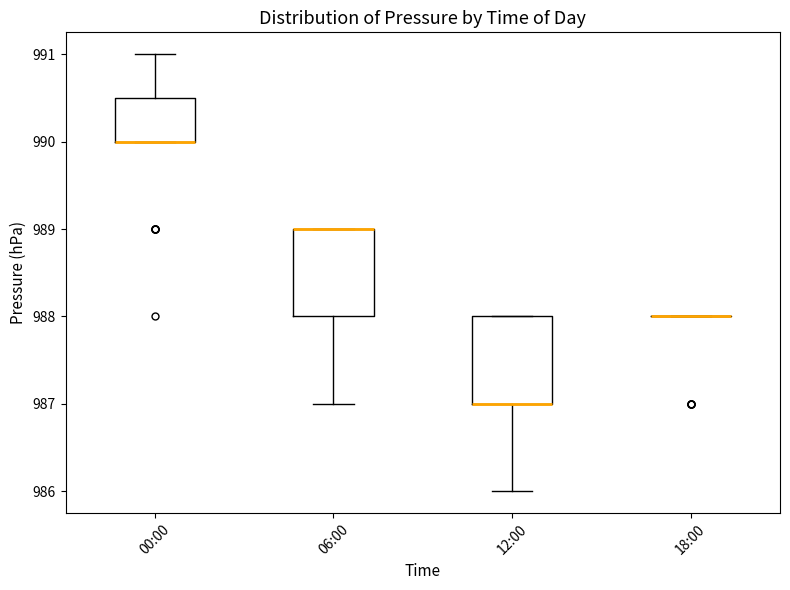

Reading left to right, transcribe this box plot: for each box, give where its median line is, the range the box spans, and where its two whiskers end, as read against the y-axis. The values are not printed on the chart, so give them approximately, as read against the axis.

00:00: median 990.0 (drawn on the box's lower edge), box 990.0 to 990.5, whiskers 990.0 to 991.0
06:00: median 989.0 (drawn on the box's upper edge), box 988.0 to 989.0, whiskers 987.0 to 989.0
12:00: median 987.0 (drawn on the box's lower edge), box 987.0 to 988.0, whiskers 986.0 to 988.0
18:00: box collapsed to a line at 988.0, whiskers 988.0 to 988.0